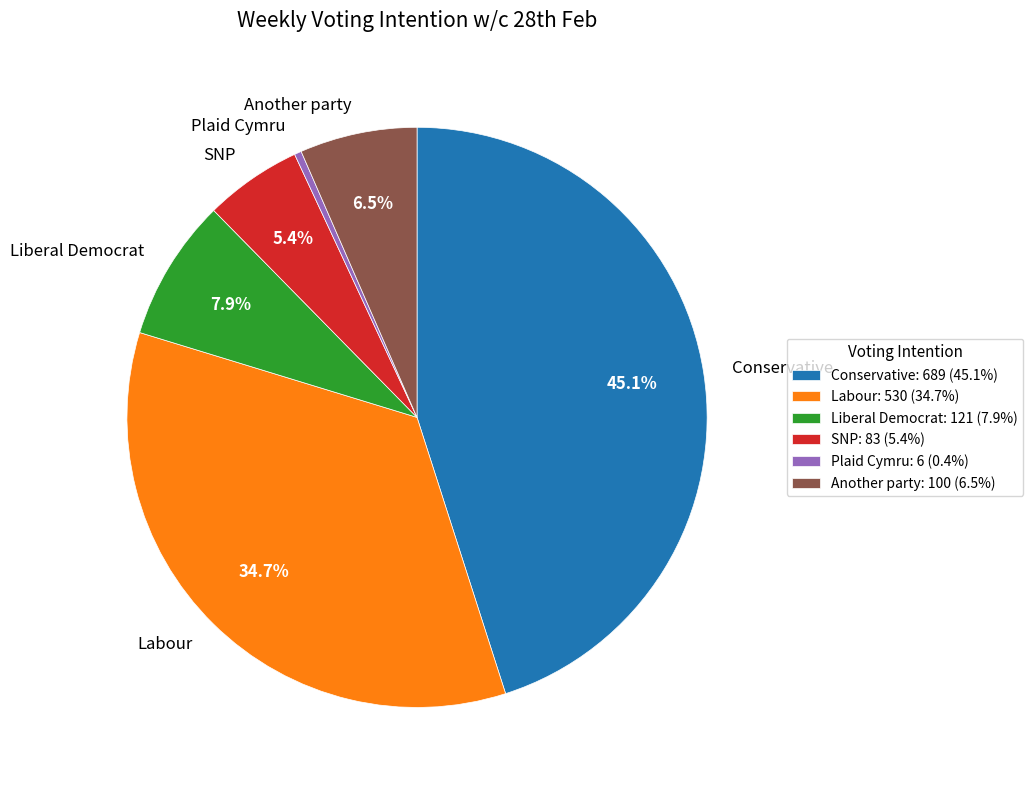

What is the smallest slice in the pie chart?

Plaid Cymru